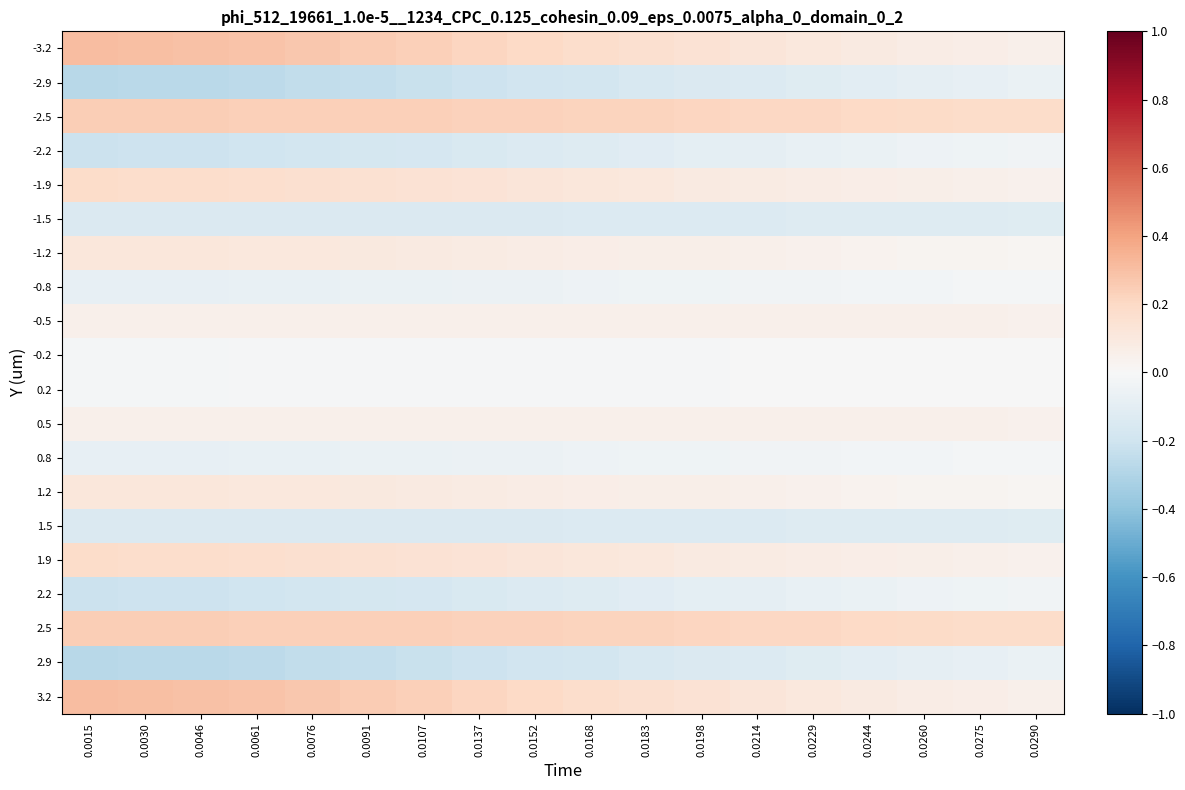

How many data points does each series have?

18